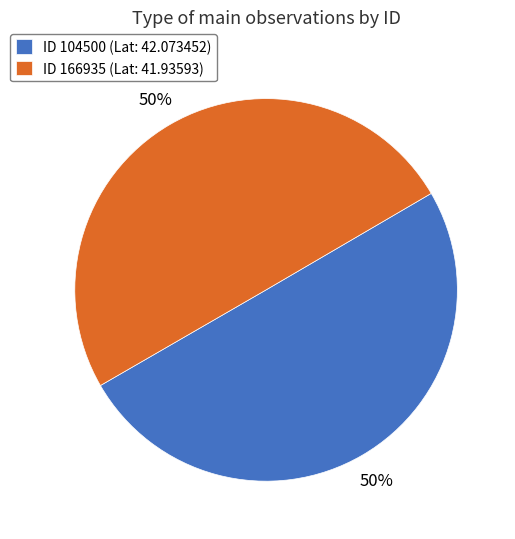

Approximately how many times larger is the value at ID 166935 (Lat: 41.93593) compared to ID 104500 (Lat: 42.073452)?

1.0